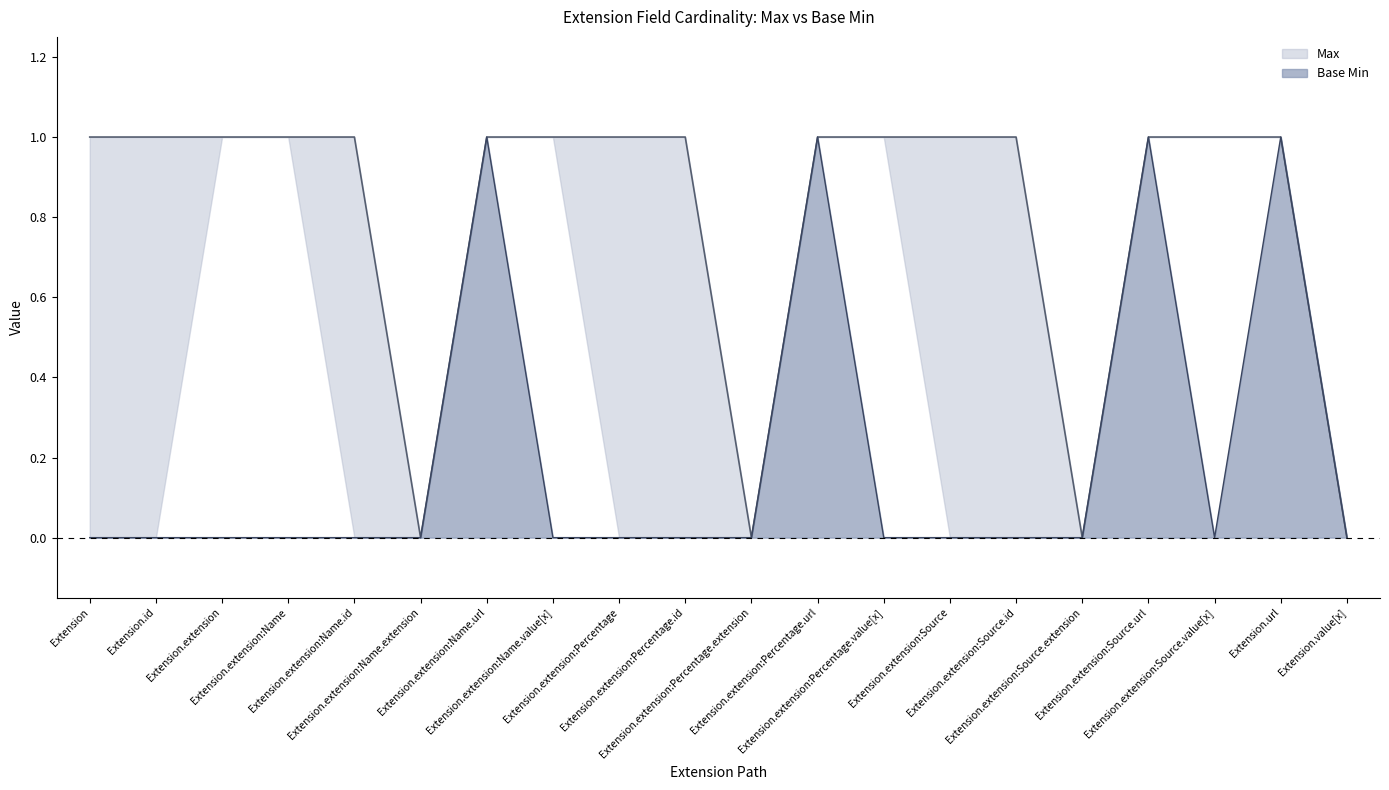

True or false: Base Min and Max intersect in this chart.

False